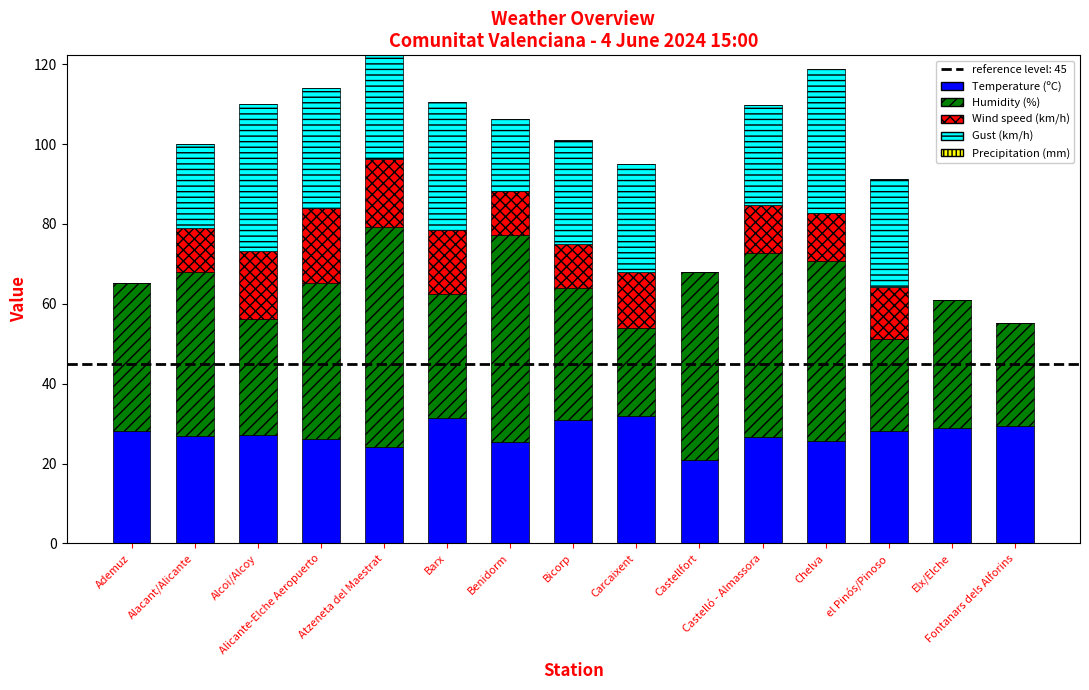

The Temperature (ºC) series shows 39.5 at Alacant/Alicante. True or false?

False